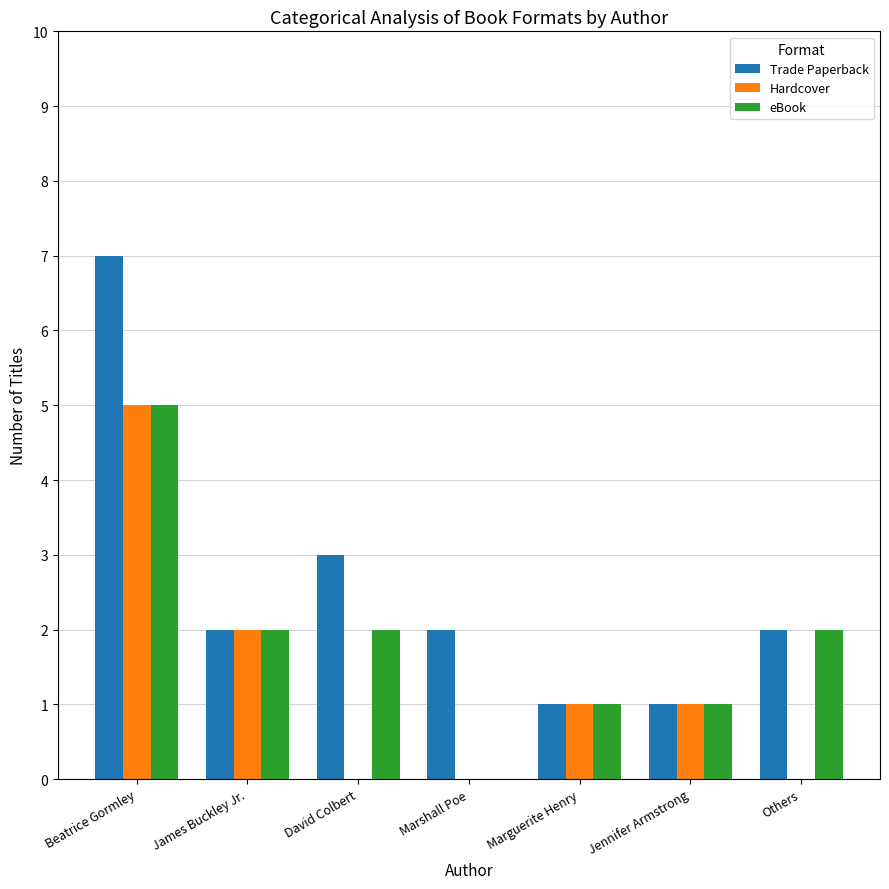

What is the sum of the Hardcover values at James Buckley Jr. and Jennifer Armstrong?

3